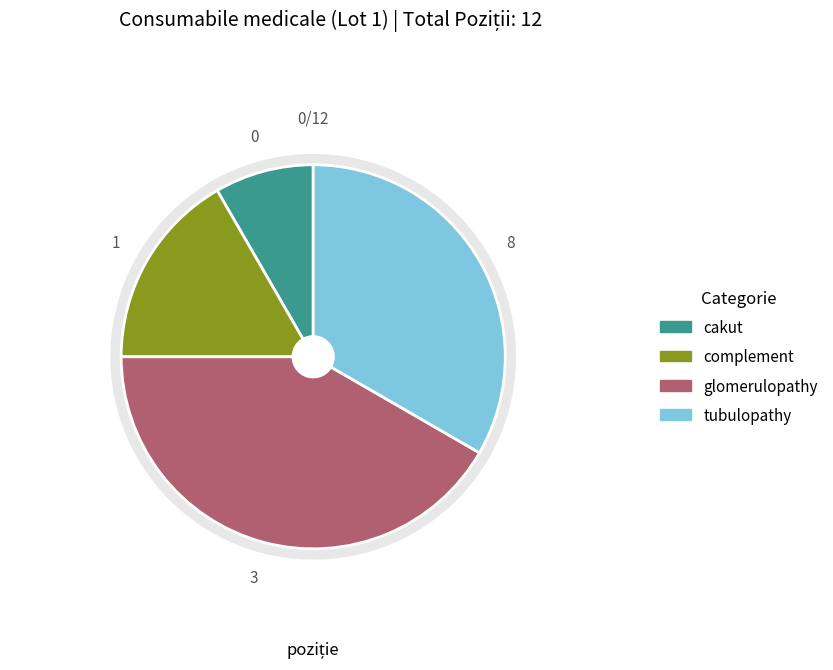

Is Placi Gram Positive Staphylococcus the majority of the pie?

No